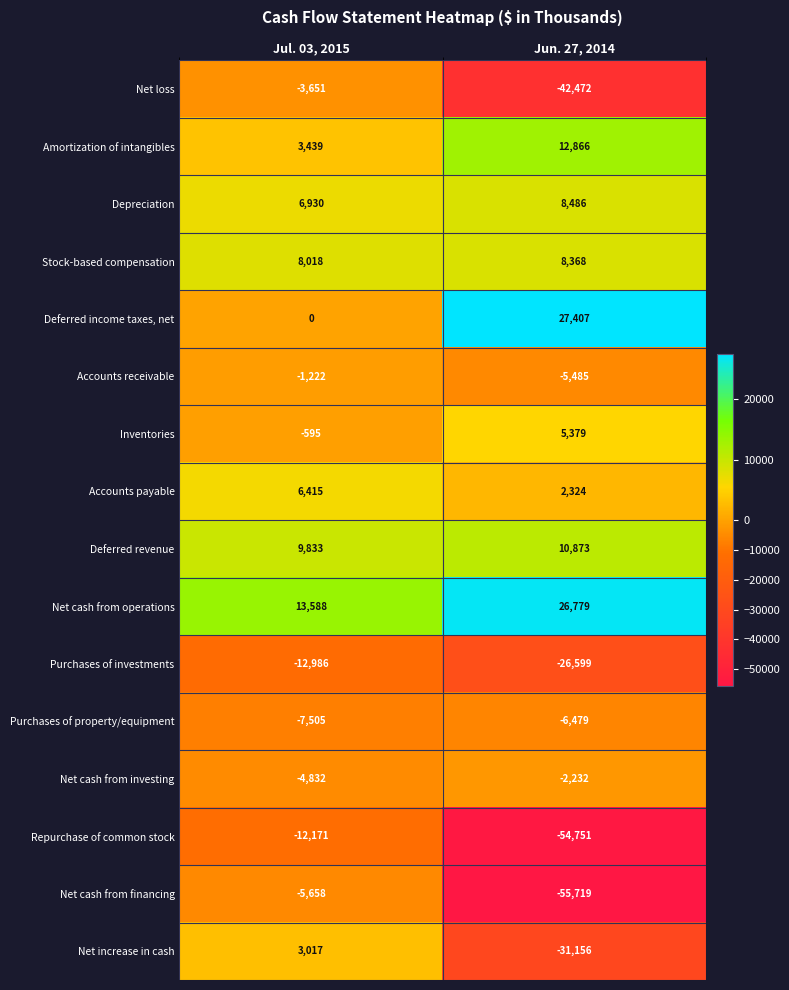

What is the minimum value shown in the chart?

-55719